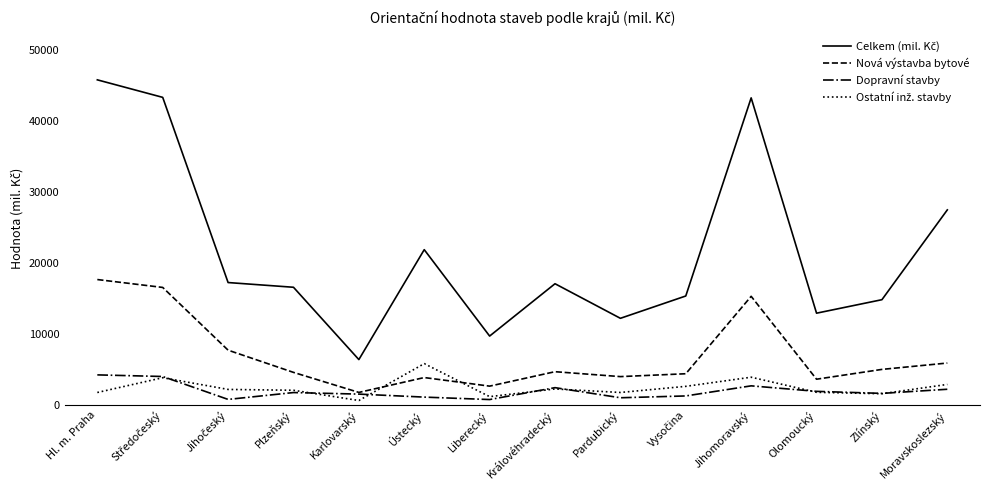

Which category has the highest value across all series?

Hl. m. Praha